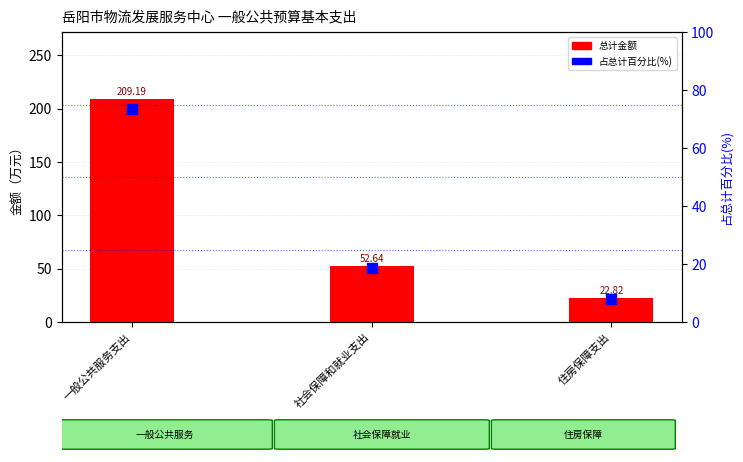

Which series has the largest total across all categories?

总计金额